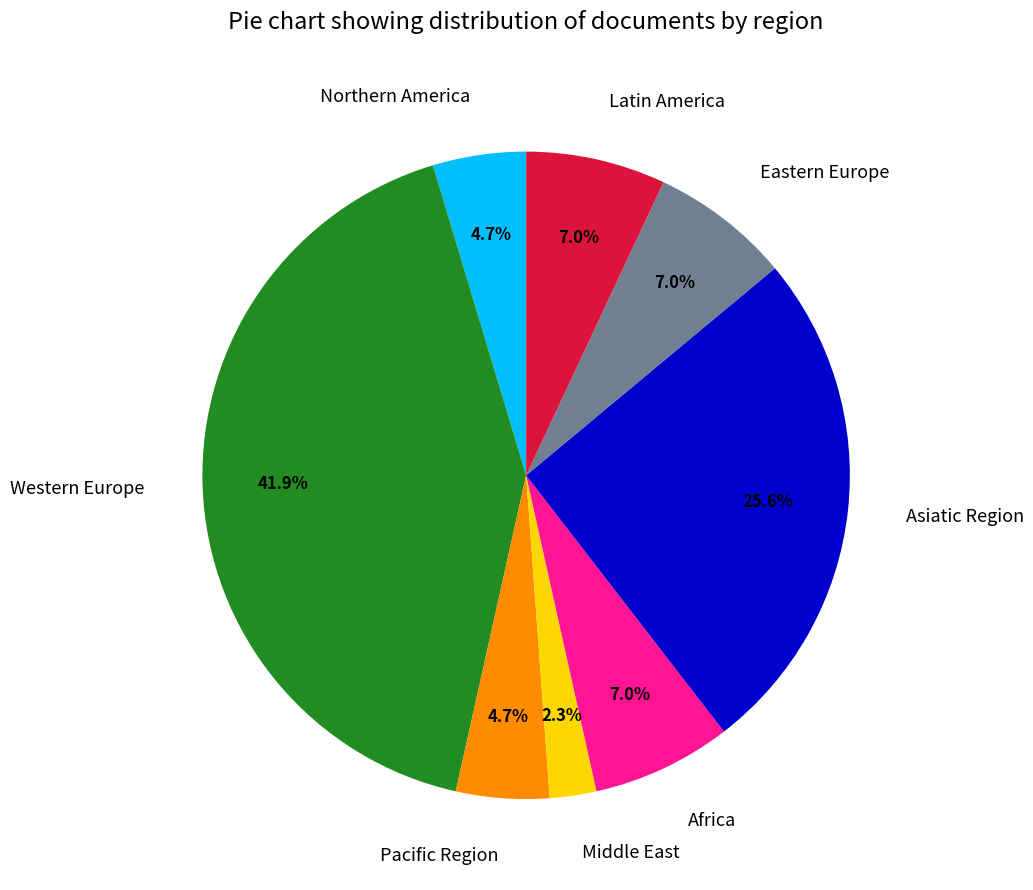

How many slices are in this pie chart?

8